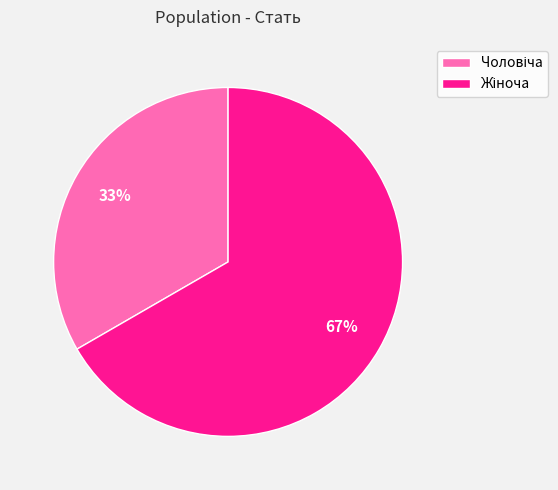

To the nearest percent, what is the average slice percentage?

50%